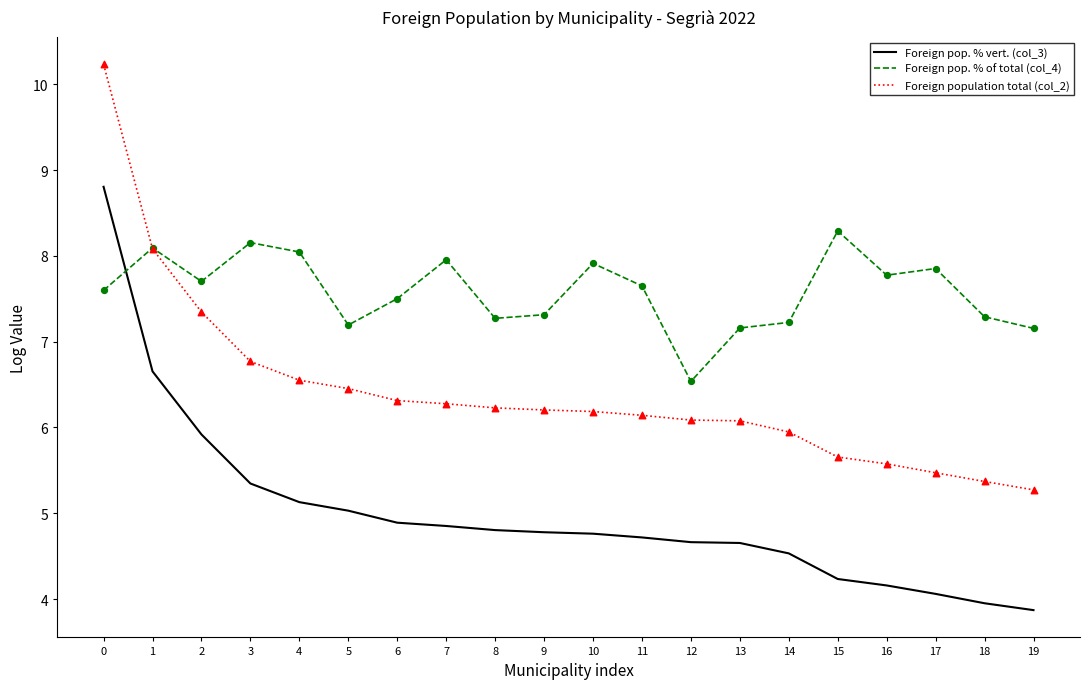

Which series has the widest spread of values?

Foreign population total (col_2)